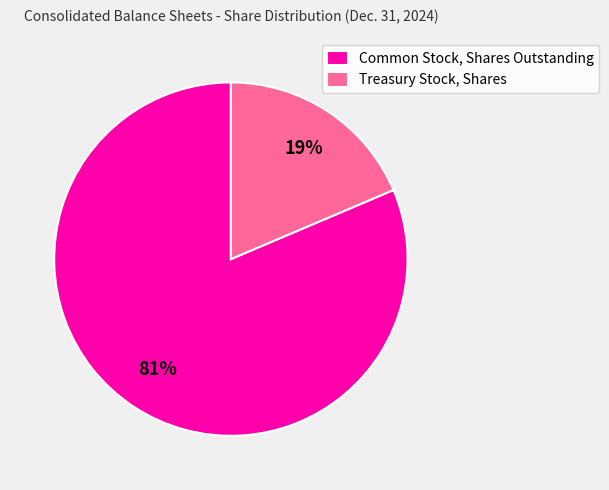

Do Common Stock, Shares Outstanding and Treasury Stock, Shares together represent more than half of the pie?

Yes